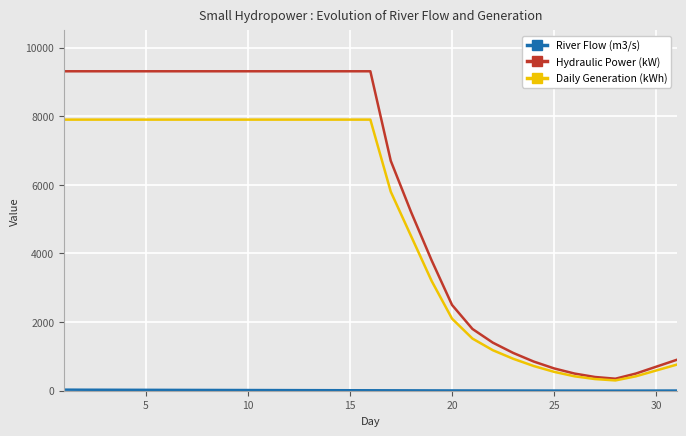

Which series has the largest total across all categories?

Hydraulic Power (kW)